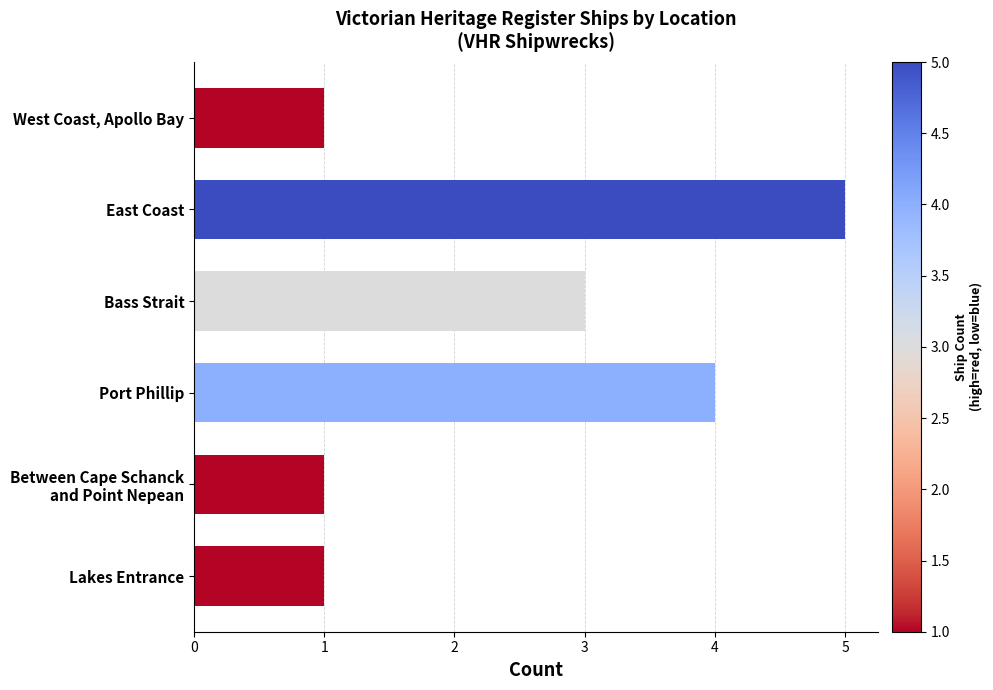

Are the bars grouped side by side (vs. stacked)?

No